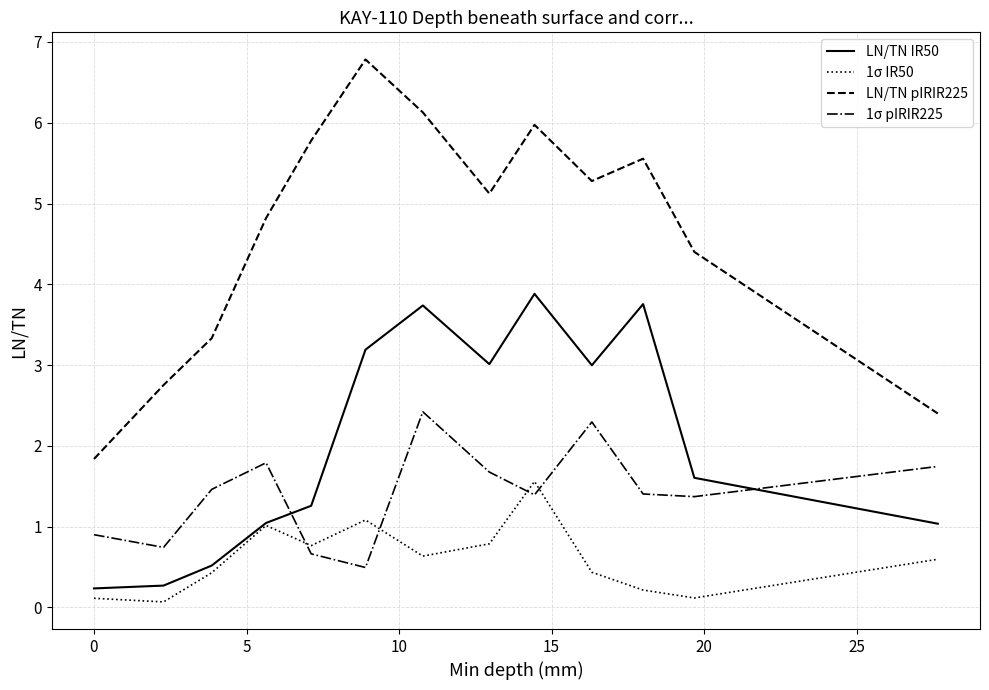

Does the chart have visible grid lines?

Yes